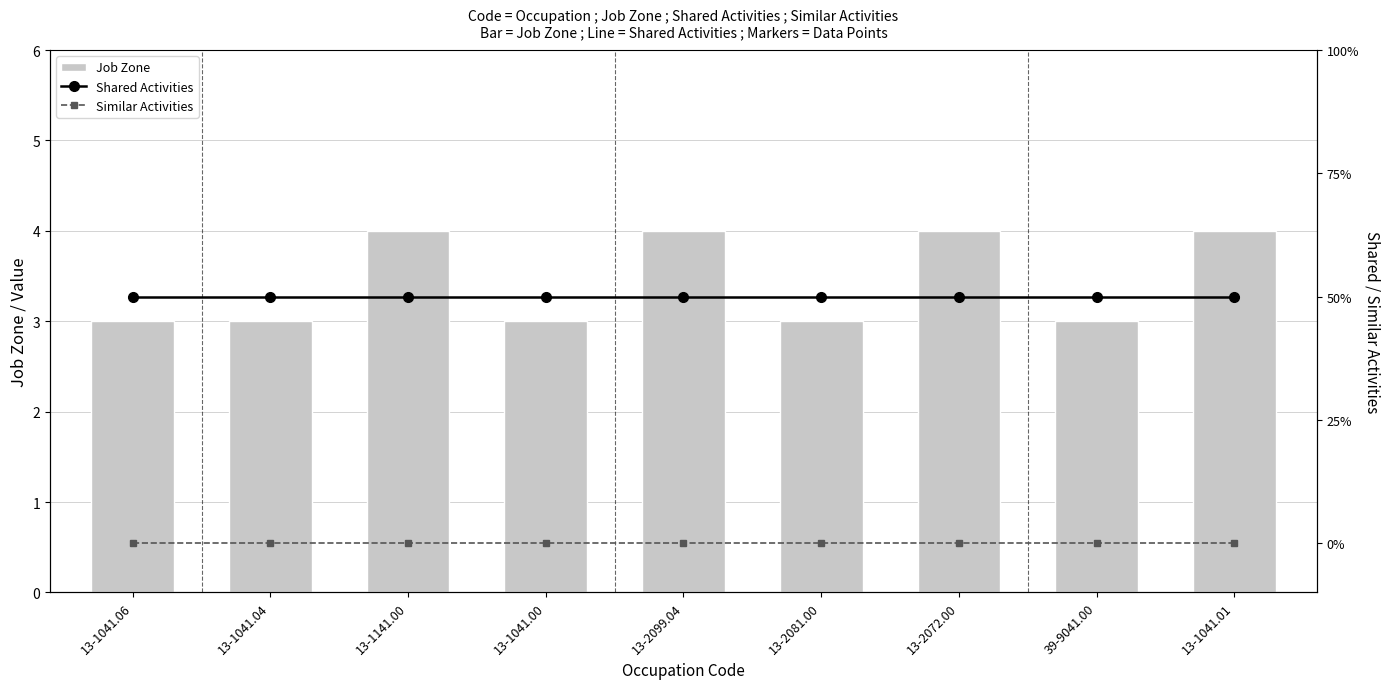

What position from the right is 13-1141.00?

7